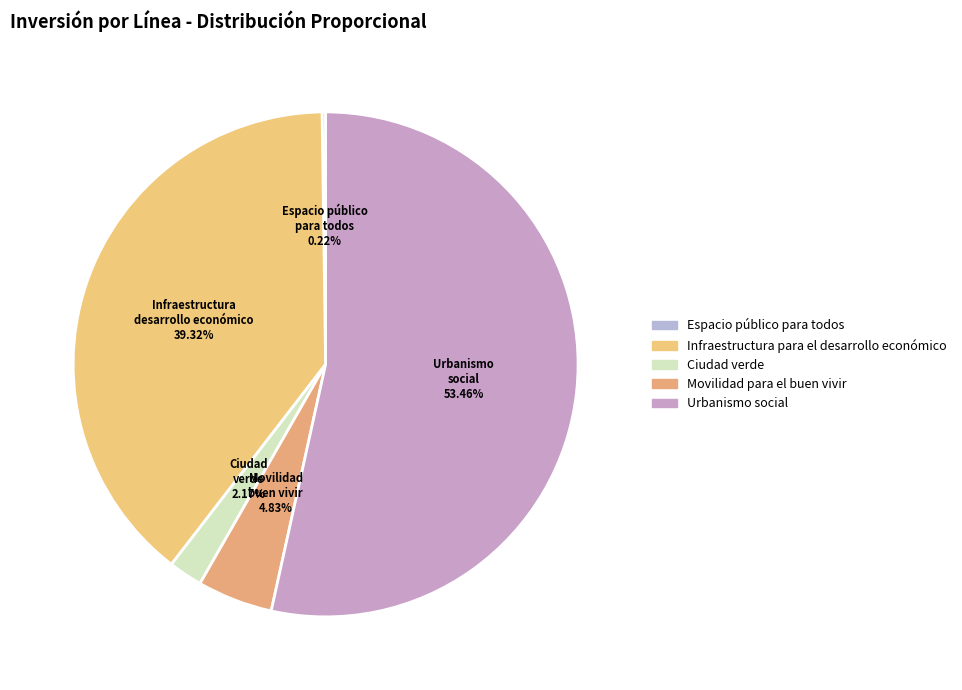

True or false: Ciudad verde accounts for 12% of the total.

False